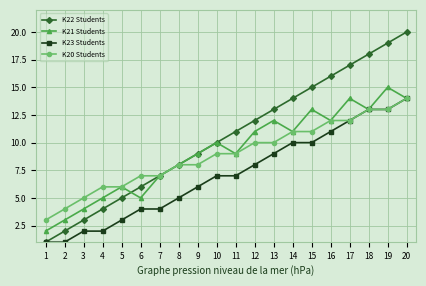

At which category is the sum across all series the highest?

20